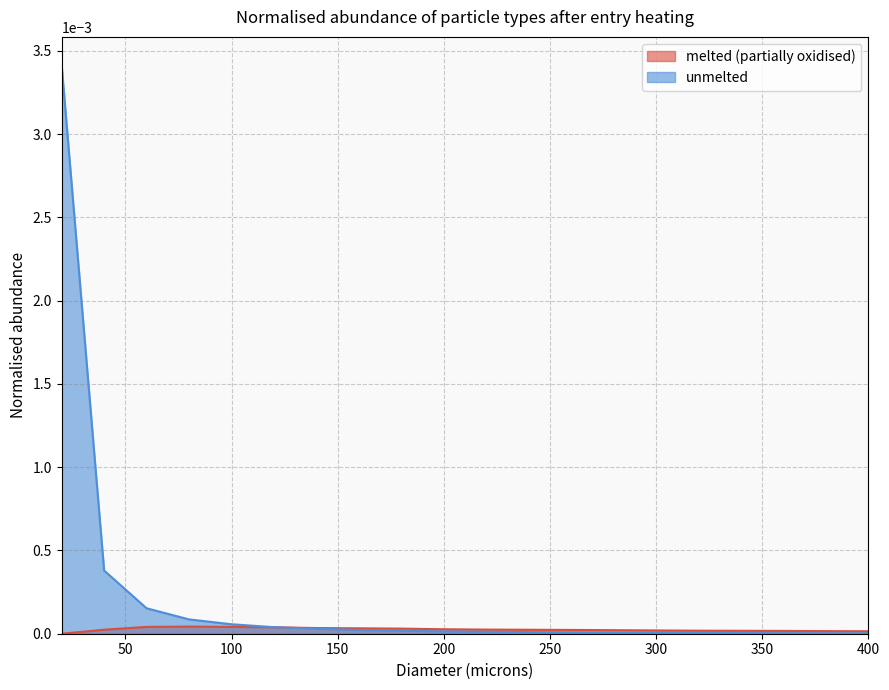

Does the chart have visible grid lines?

Yes